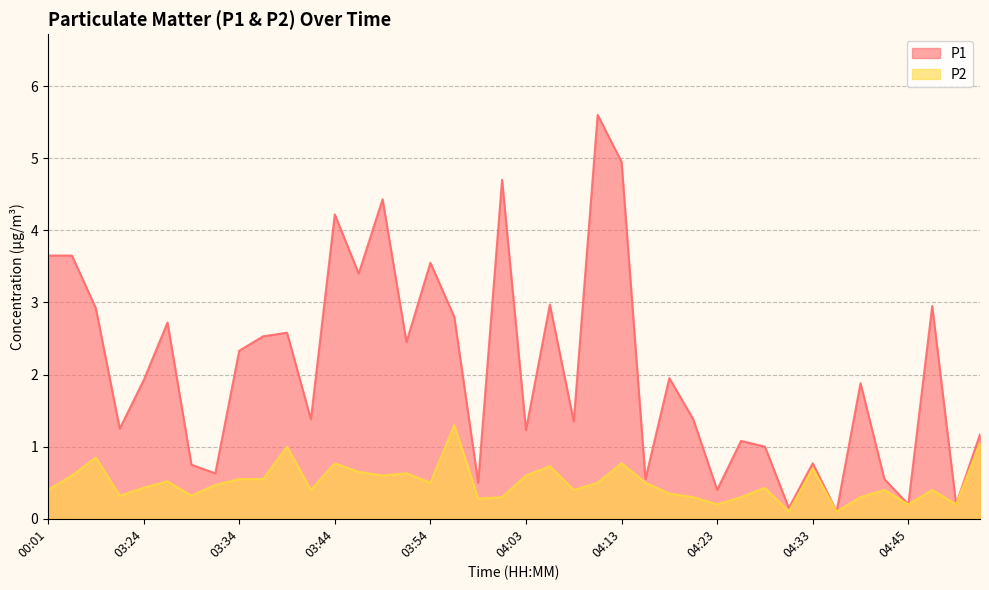

What is the value of the P1 point at the 36th from the left?

0.6